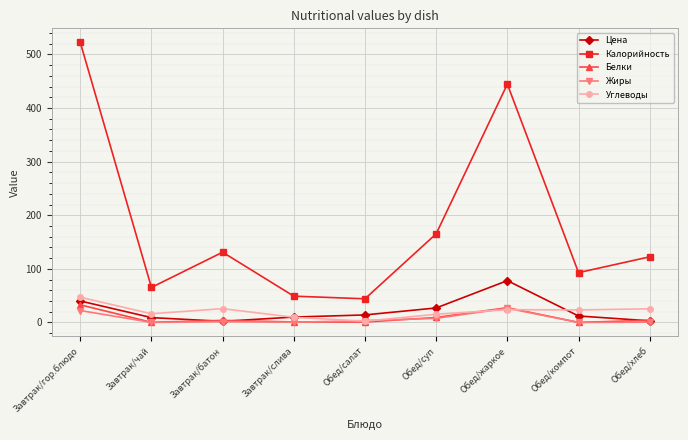

At which label does Белки first exceed 3?

Завтрак/гор.блюдо